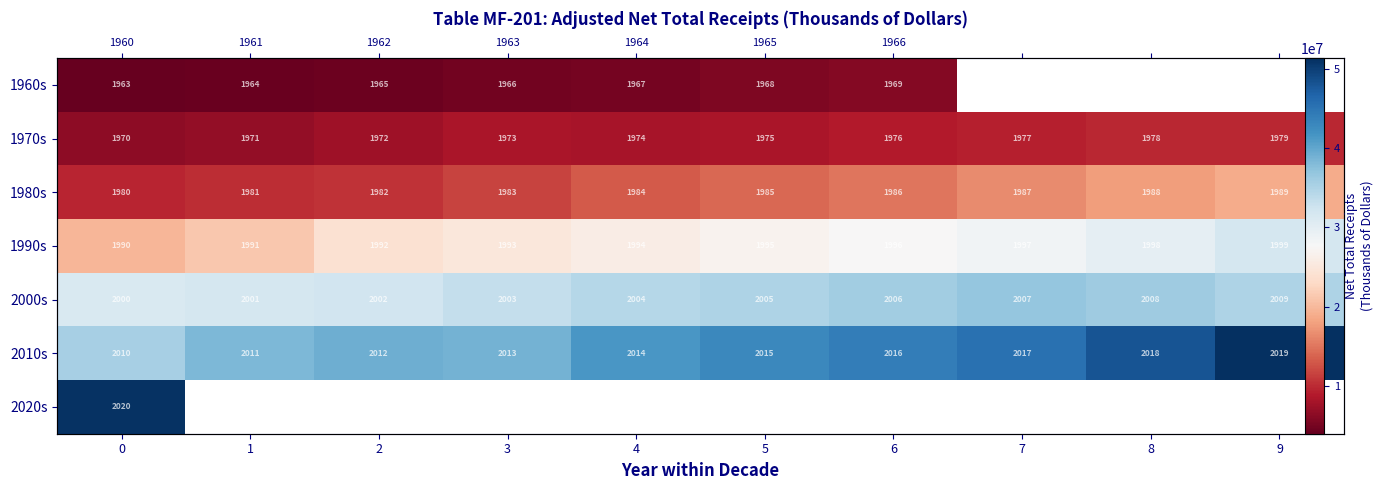

What is the difference between the maximum and minimum values in the 1960s series?

2031475.0